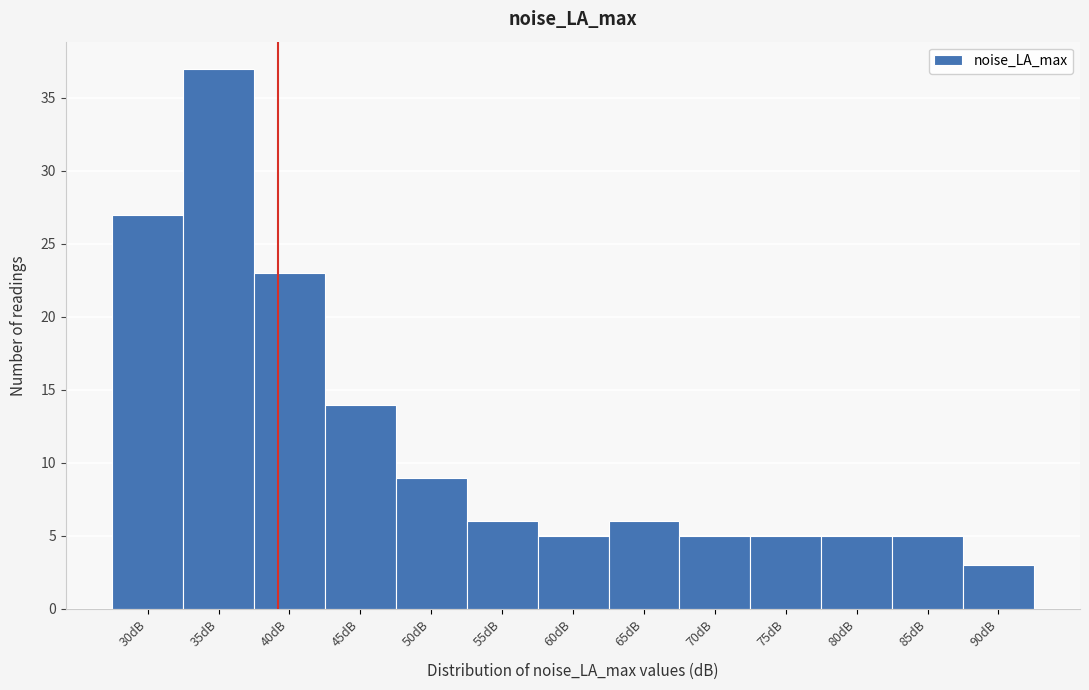

Reading right to left, transcribe all the data shown in this chart.

3	5	5	5	5	6	5	6	9	14	23	37	27